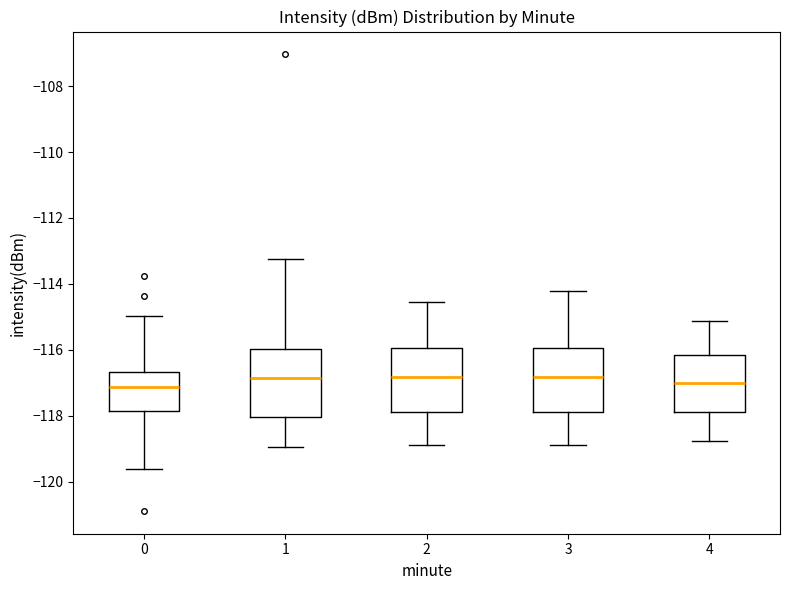

Where is the upper edge of the box at x = 1 on the y-axis? The values are not printed on the chart, so give them approximately, as read against the axis.

-116.0